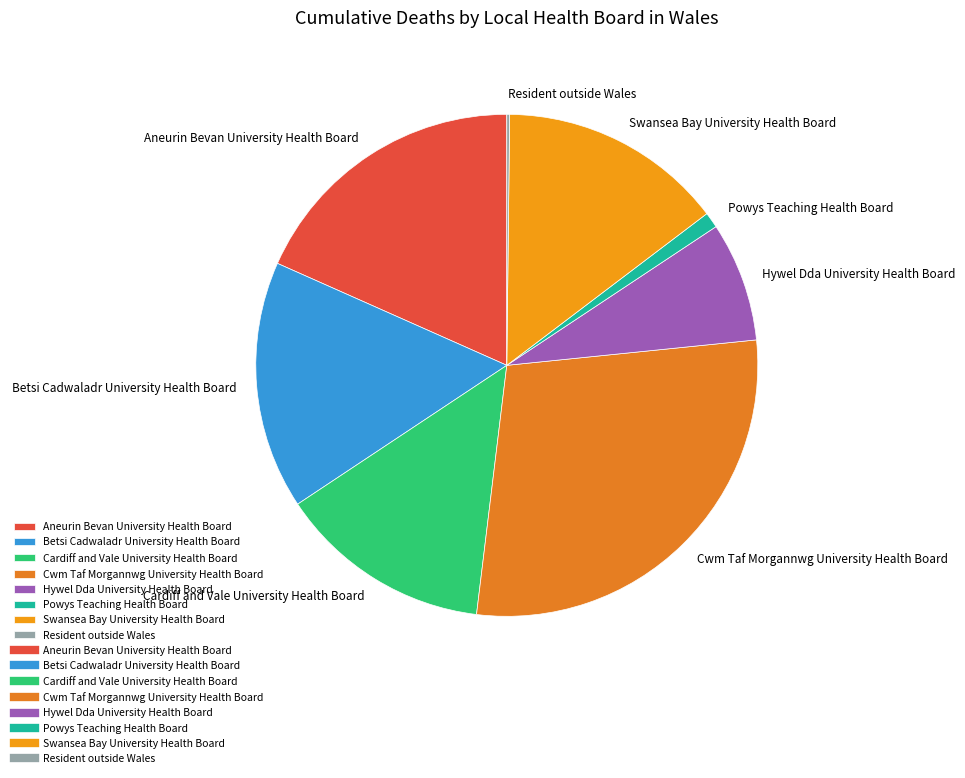

What is the ratio of the value at Betsi Cadwaladr University Health Board to the value at Hywel Dda University Health Board?

2.1